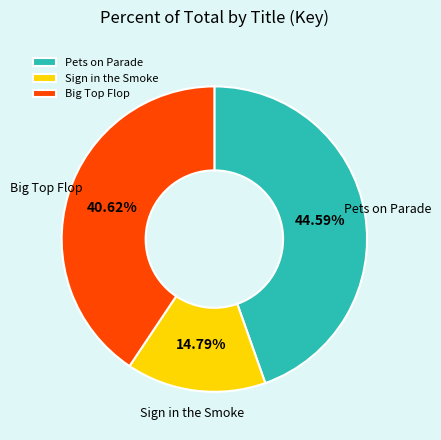

Do Pets on Parade and Sign in the Smoke together represent more than half of the pie?

Yes